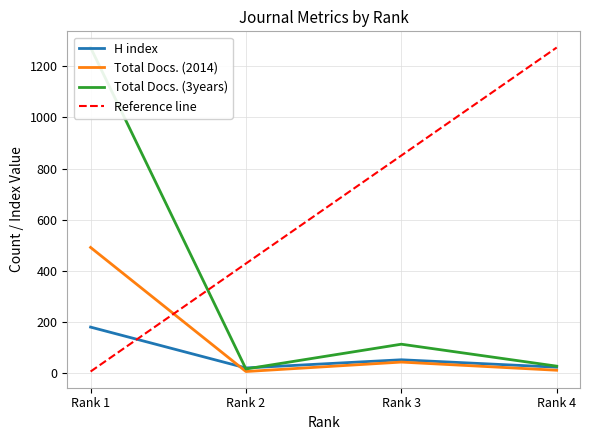

True or false: Total Docs. (3years) and Total Docs. (2014) cross at least once.

False